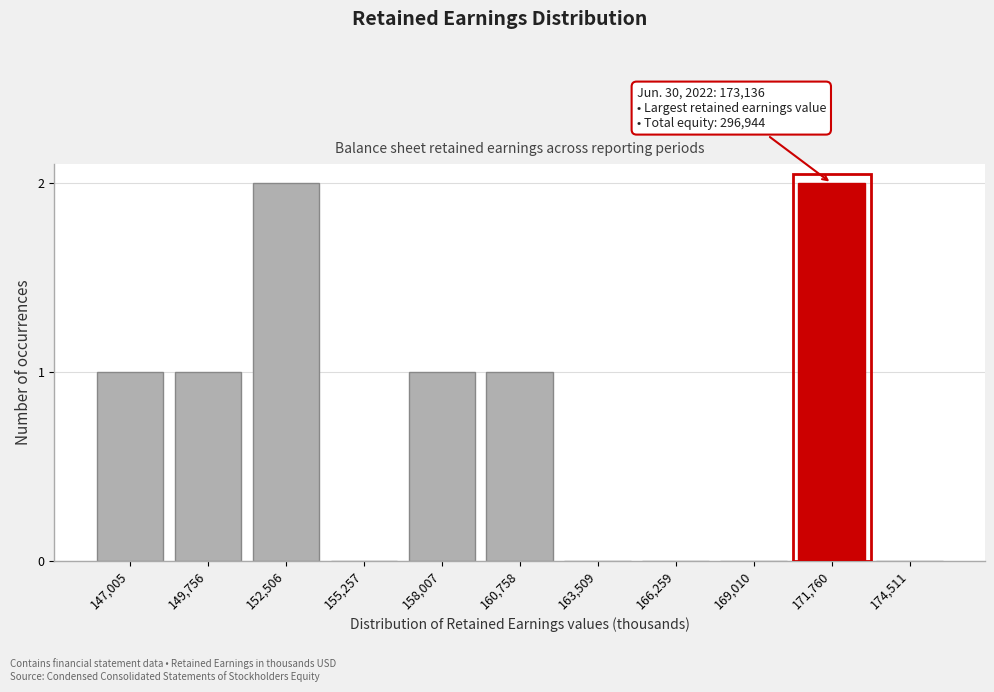

Reading left to right, what are all the values shown in this chart?

147,005=1	149,756=1	152,506=2	155,257=0	158,007=1	160,758=1	163,509=0	166,259=0	169,010=0	171,760=2	174,511=0